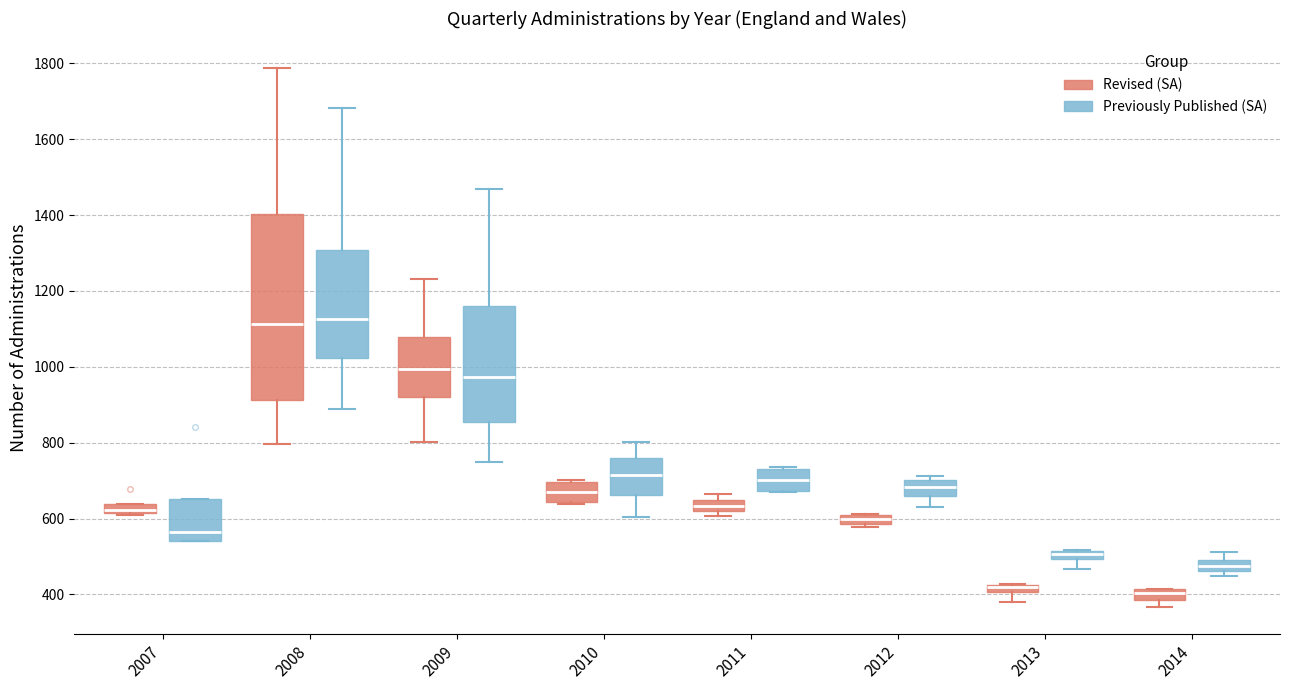

Comparing the boxes themselves (not the whiskers), which one is the tallest?

2008 (Revised (SA))